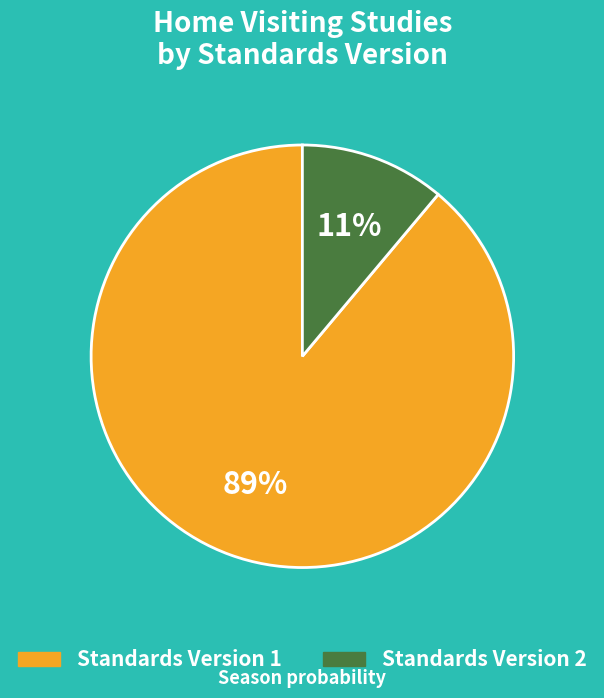

To the nearest percent, what is the average slice percentage?

50%